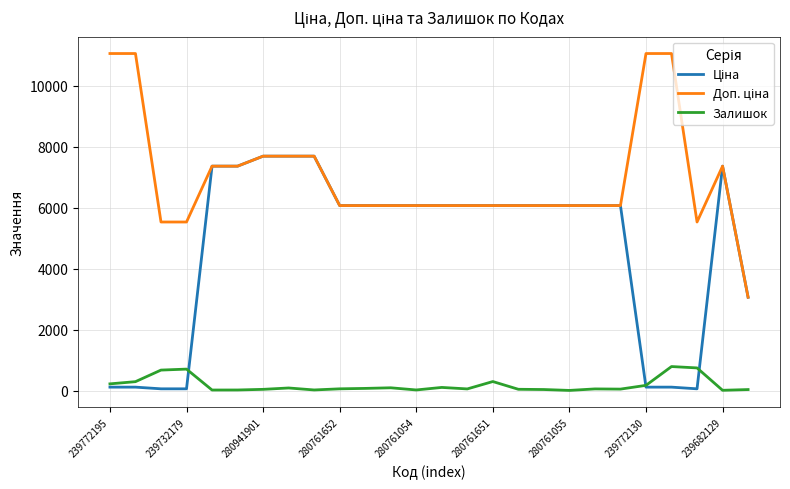

What is the highest value of the Залишок series?

786.0